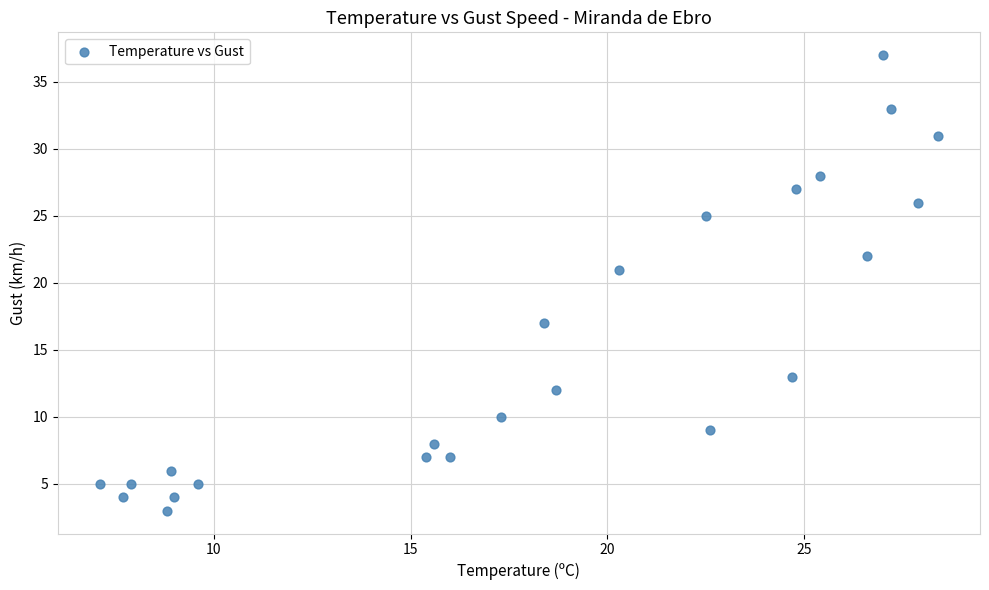

What is the range of Y values (max minus min)?

34